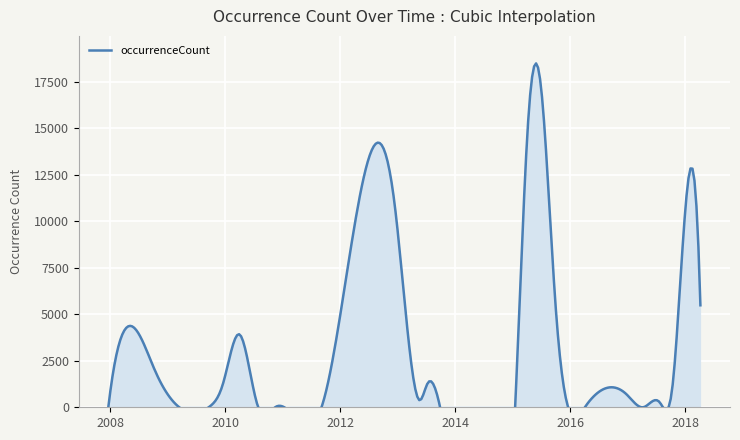

At which label is the value closest to 8504?

2017-12-22